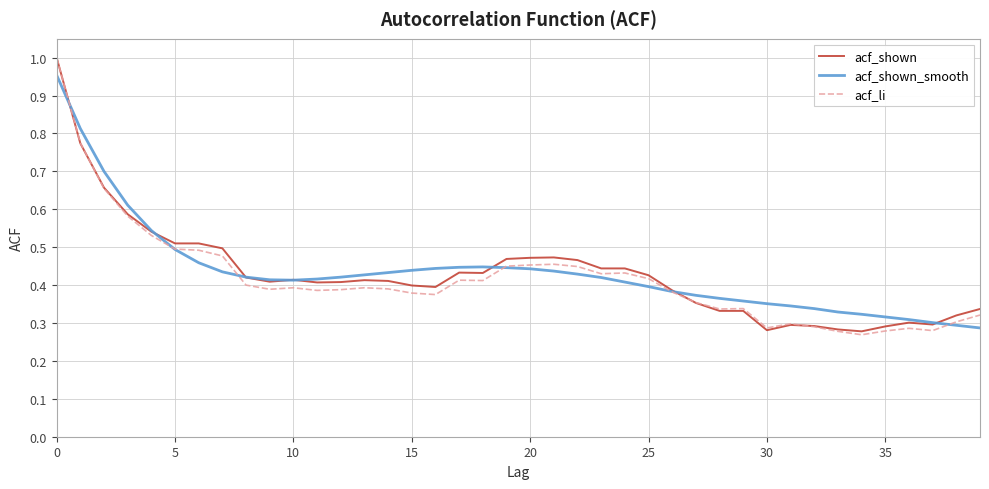

How many intersections are there between acf_shown_smooth and acf_li?

6